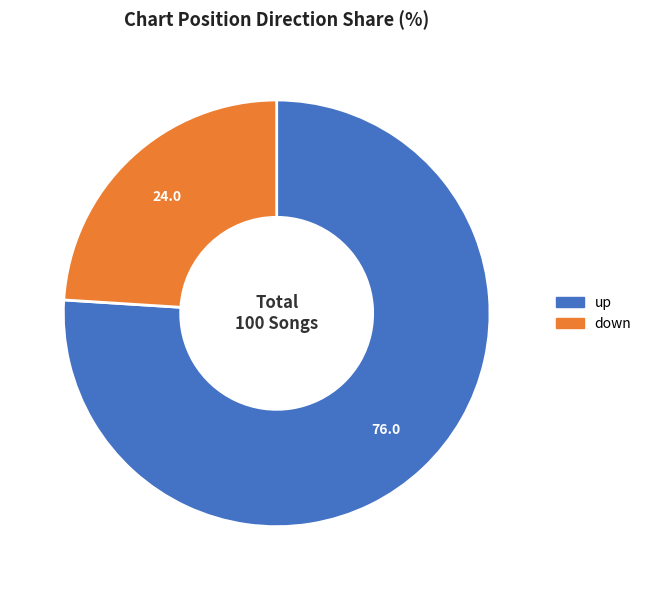

What is the largest slice in the pie chart?

up